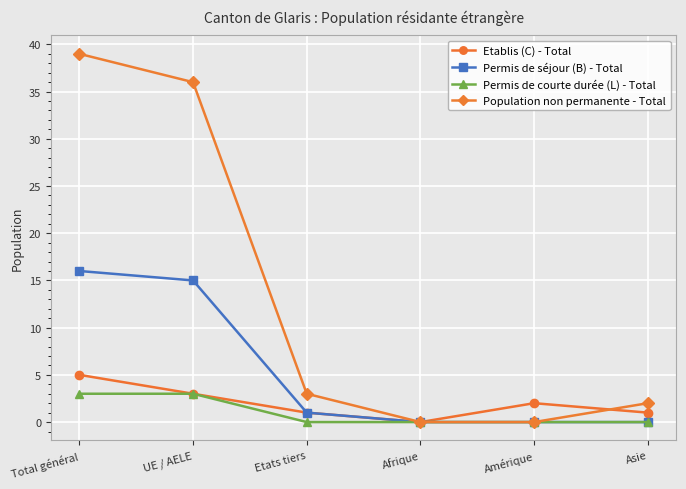

What is the maximum value shown in the chart?

39